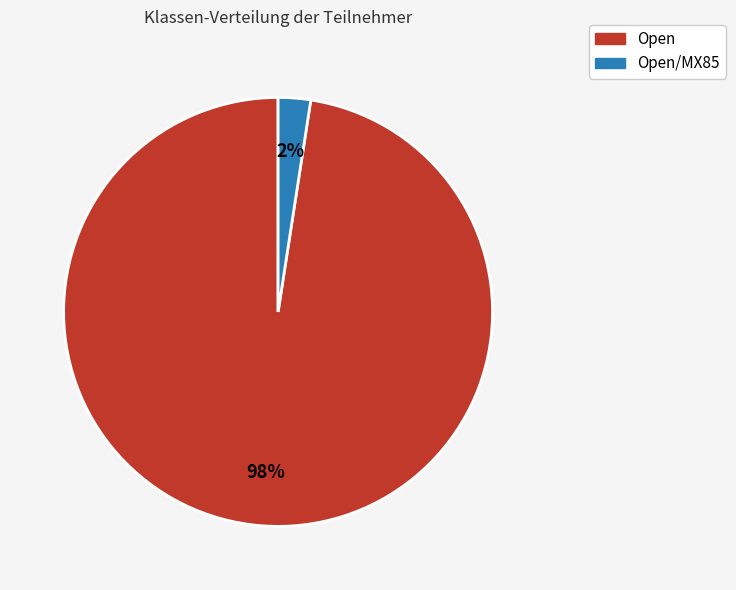

Is there any slice that represents more than half of the pie?

Yes